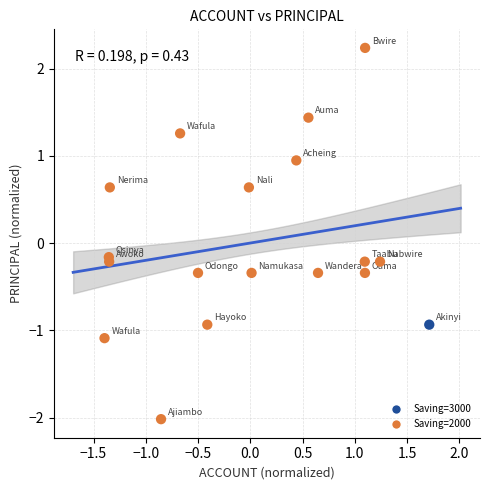

What is the range of X values (max minus min)?

3.1